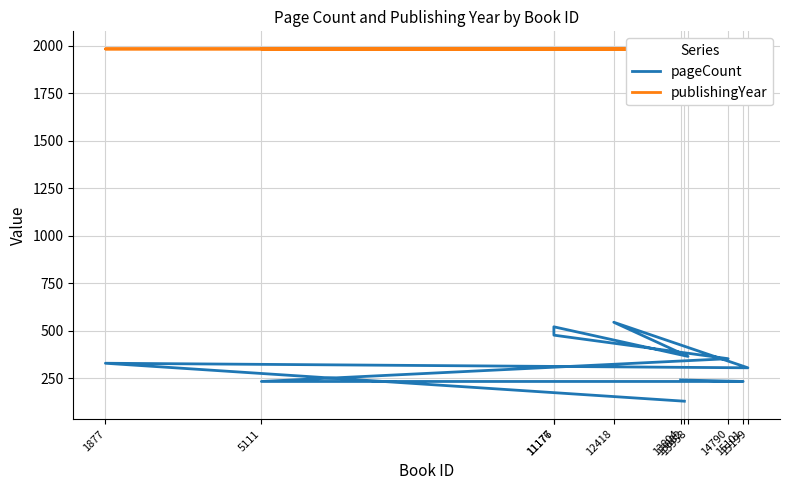

How many values in the publishingYear series are below 1984?

1